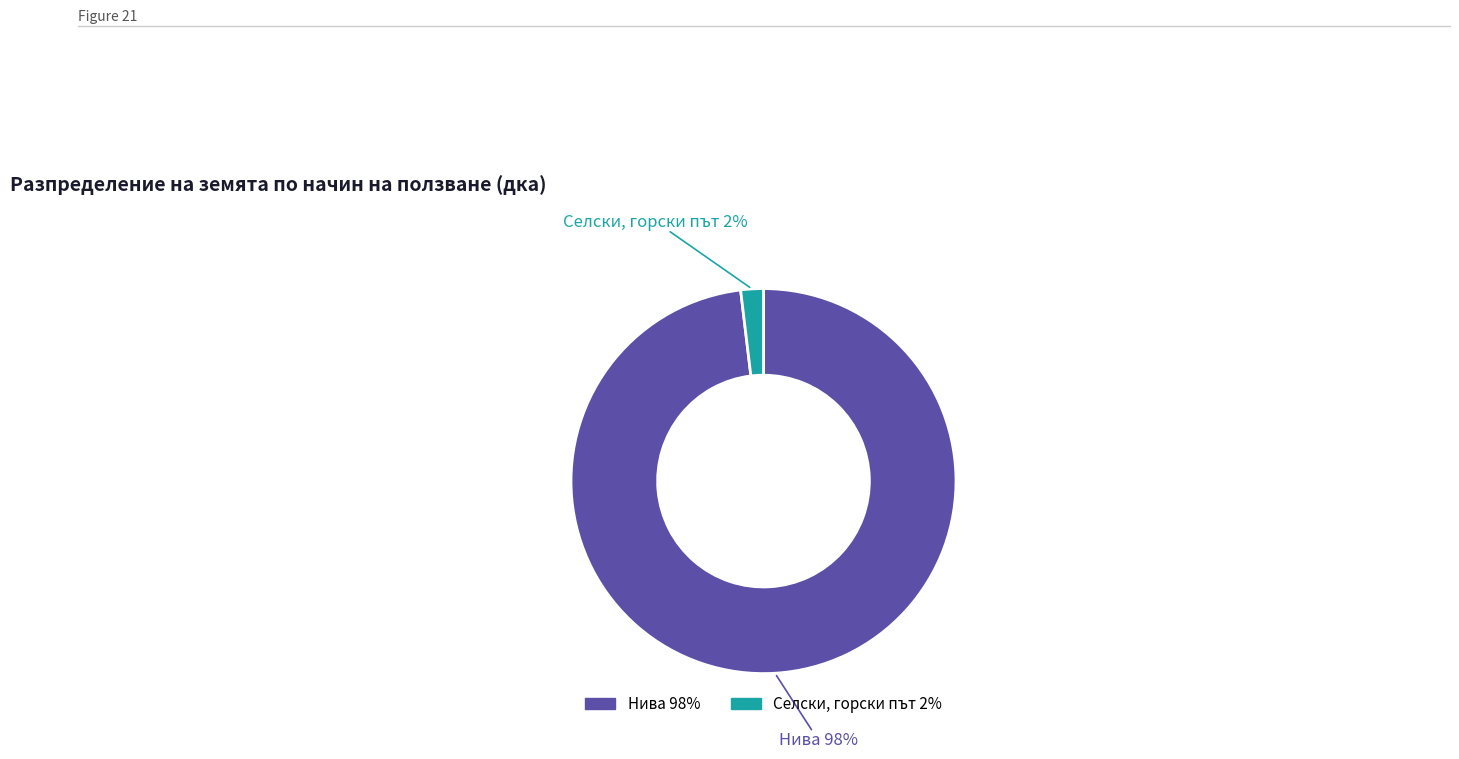

To the nearest percent, what is the average slice percentage?

50%